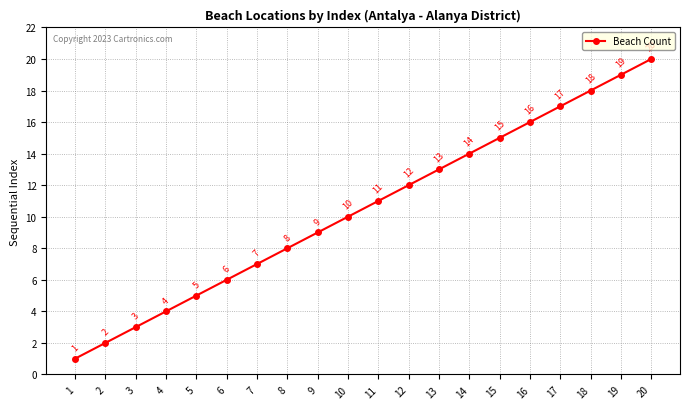

Reading left to right, transcribe all the data shown in this chart.

1	2	3	4	5	6	7	8	9	10	11	12	13	14	15	16	17	18	19	20